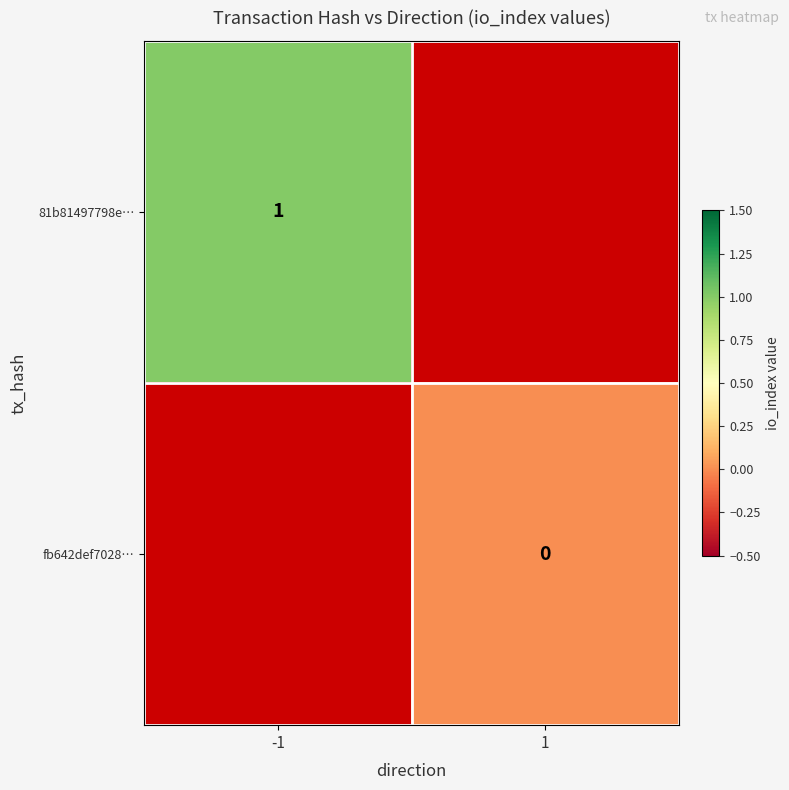

Count the number of categories in the chart.

2